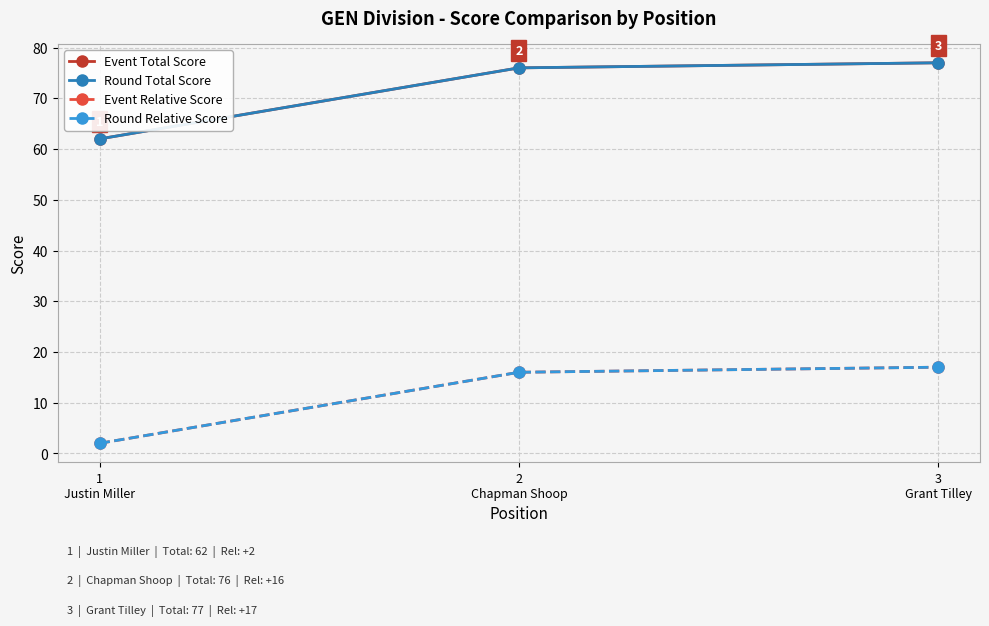

Reading left to right, list all the values displayed in this chart.

Event Total Score: 62	76	77
Round Total Score: 62	76	77
Event Relative Score: 2	16	17
Round Relative Score: 2	16	17